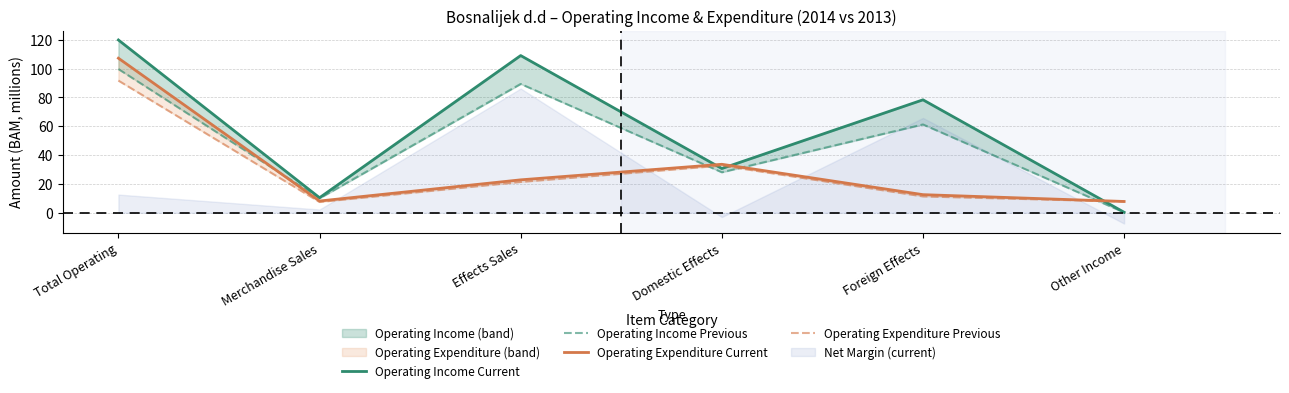

What is the label of the 6th point from the right?

Total Operating